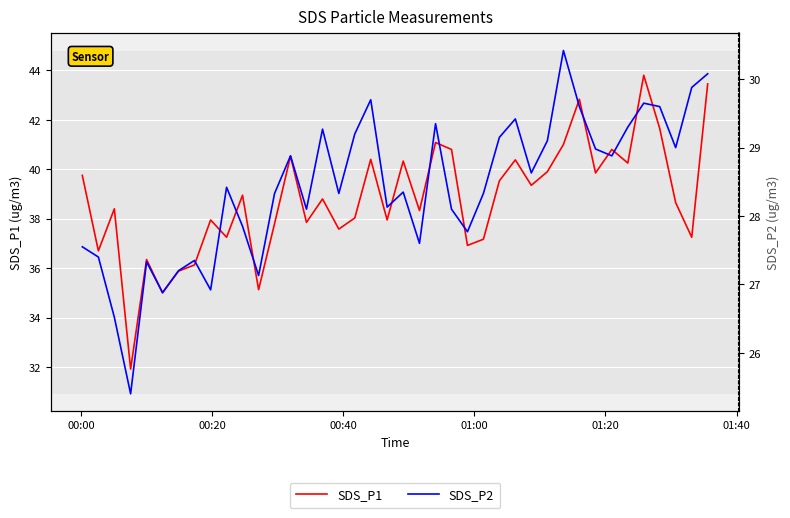

In SDS_P2, how many points are higher than both neighbors (excluding endpoints)?

11